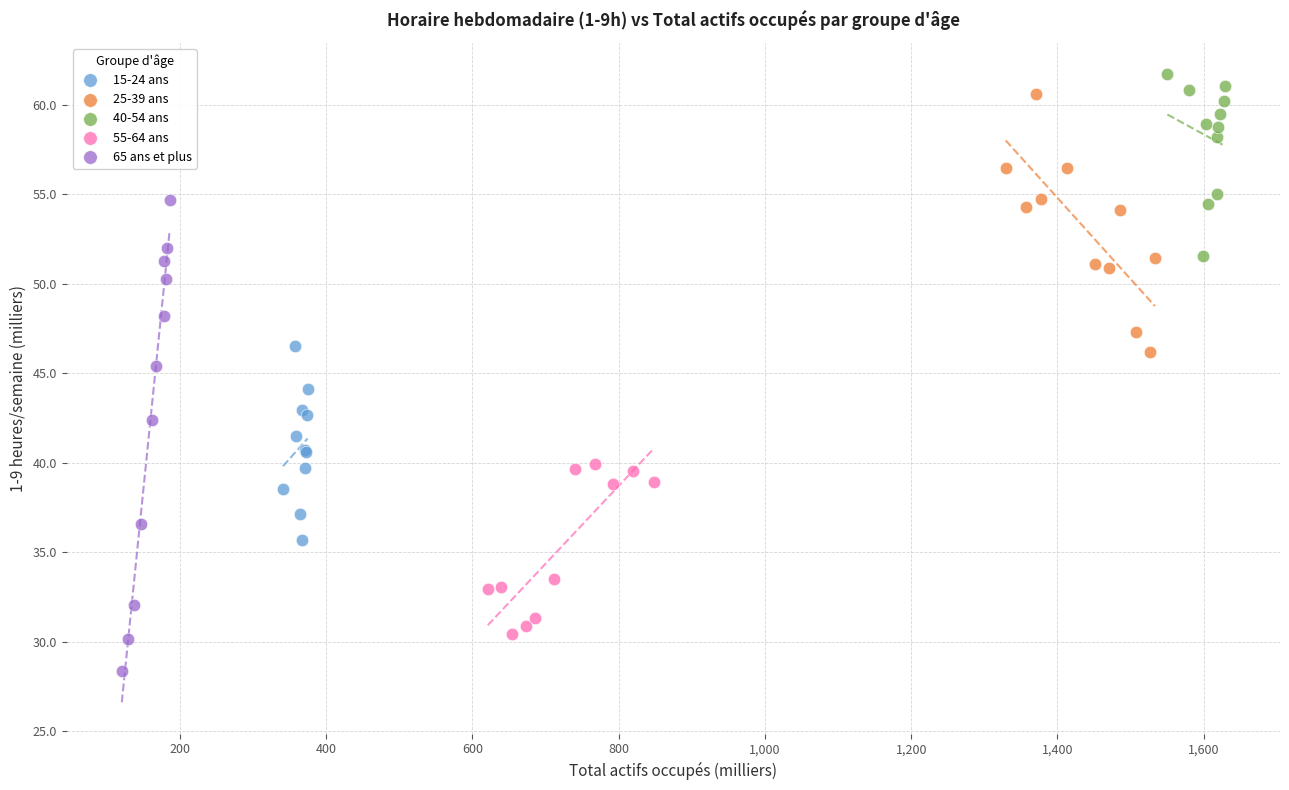

Which series has the largest Y range (max minus min)?

65 ans et plus